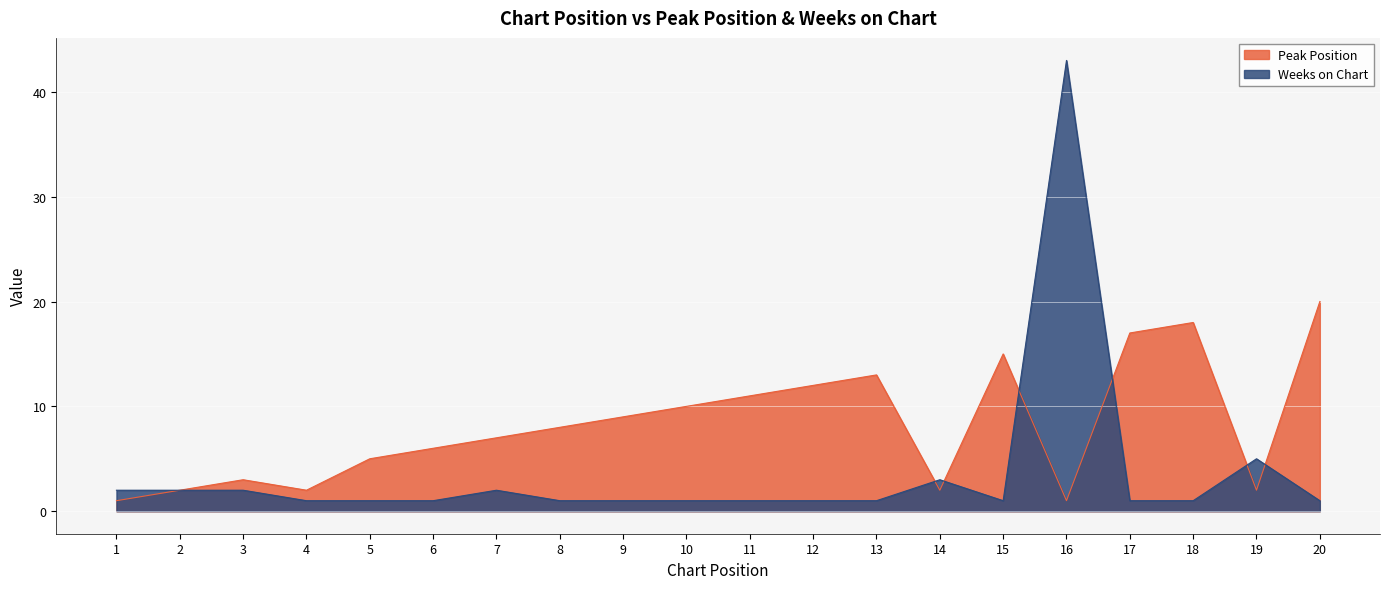

What is the value of the Weeks on Chart point at the 12th from the left?

1